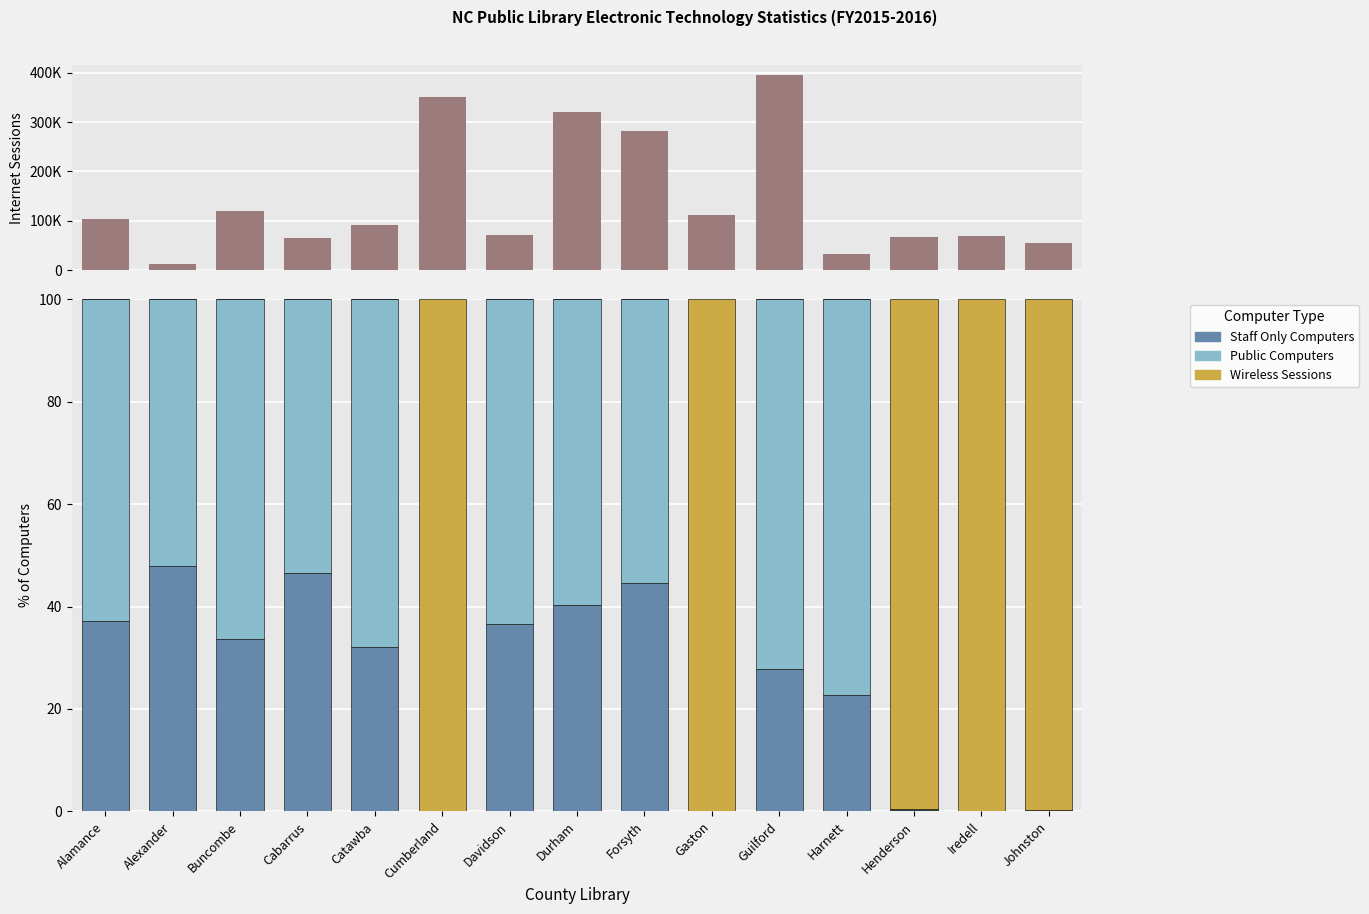

List the labels in order of Staff Only Computers value, largest first.

Alexander, Cabarrus, Forsyth, Durham, Alamance, Davidson, Buncombe, Catawba, Guilford, Harnett, Henderson, Johnston, Gaston, Iredell, Cumberland